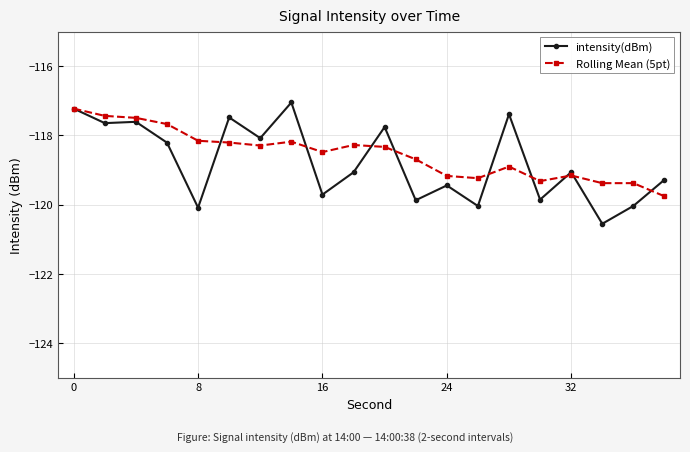

What is the value of the Rolling Mean (5pt) point at the 7th from the left?

-118.3